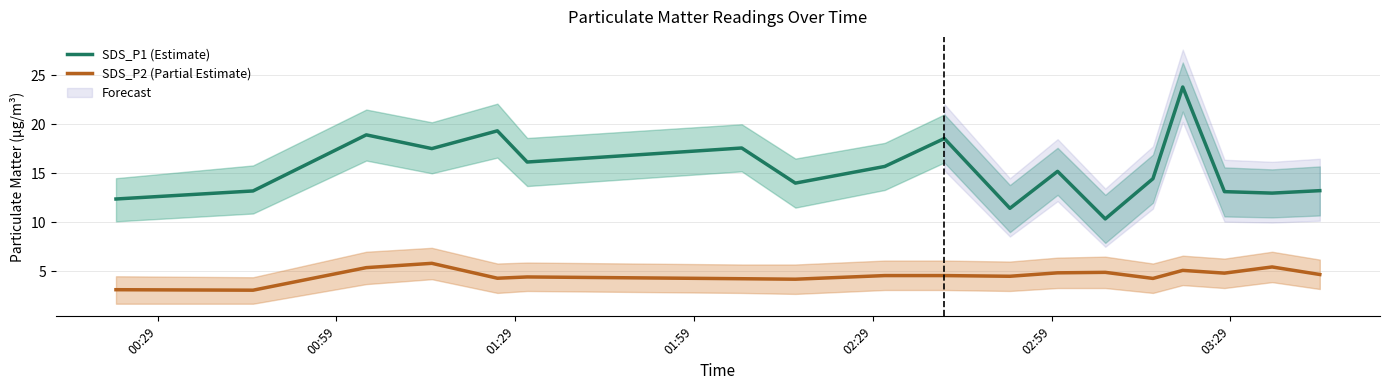

Reading left to right, transcribe all the data shown in this chart.

SDS_P1 (Estimate): 12.4	13.2	18.9	17.5	19.3	16.1	17.6	14.0	15.7	18.6	11.4	15.2	10.3	14.4	23.8	13.1	13.0	13.2
SDS_P2 (Partial Estimate): 3.1	3.1	5.4	5.8	4.3	4.4	4.2	4.2	4.6	4.6	4.5	4.8	4.9	4.3	5.1	4.8	5.5	4.7